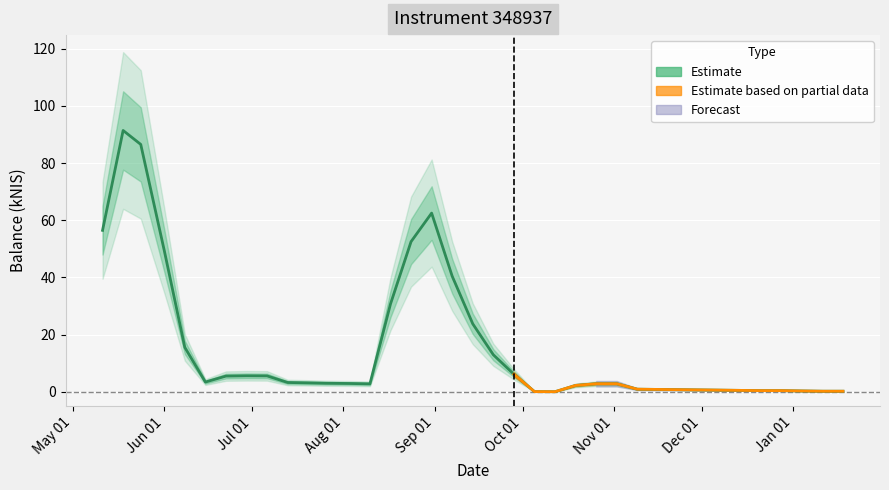

How many lines are shown in the chart?

1